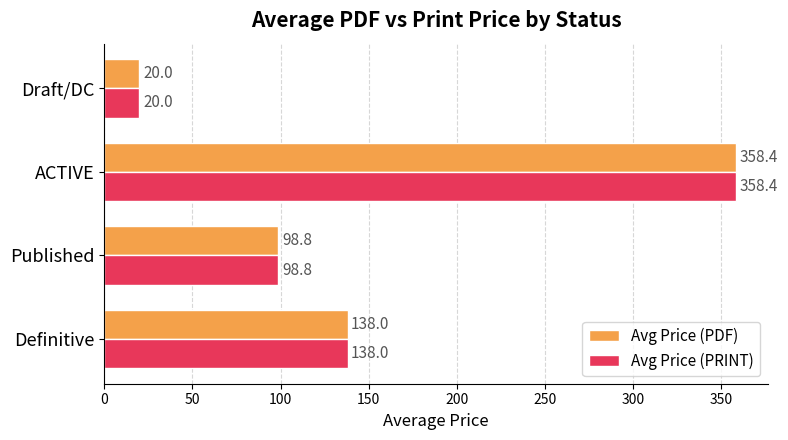

What is the total value across all series at Draft/DC?

40.0